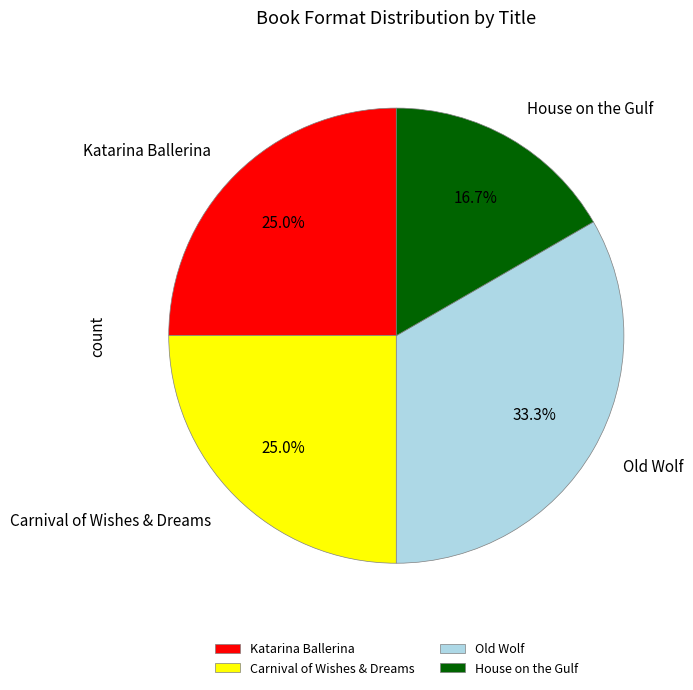

Does any single category account for the majority?

No